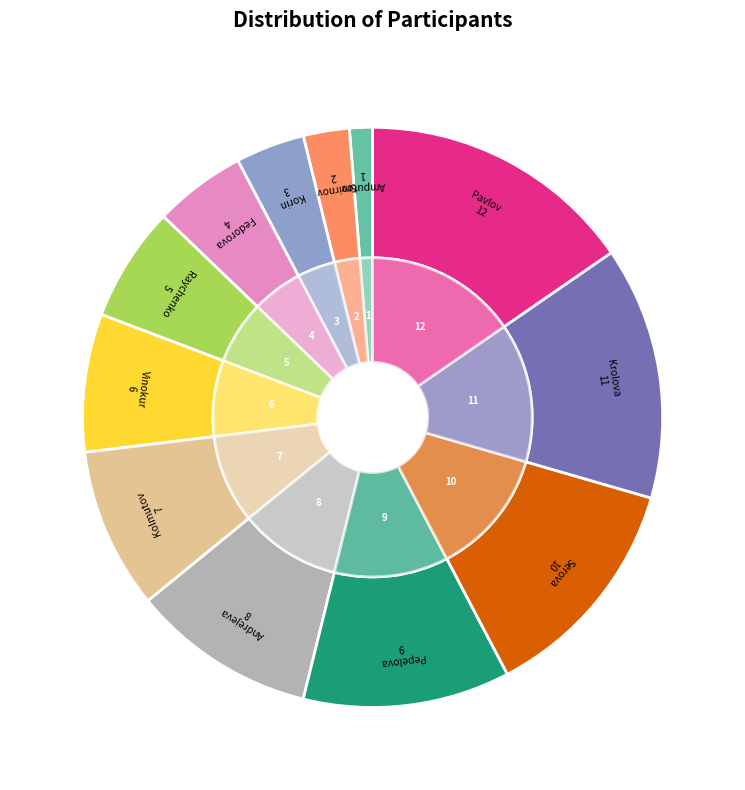

Which slice is the largest?

Pavlov